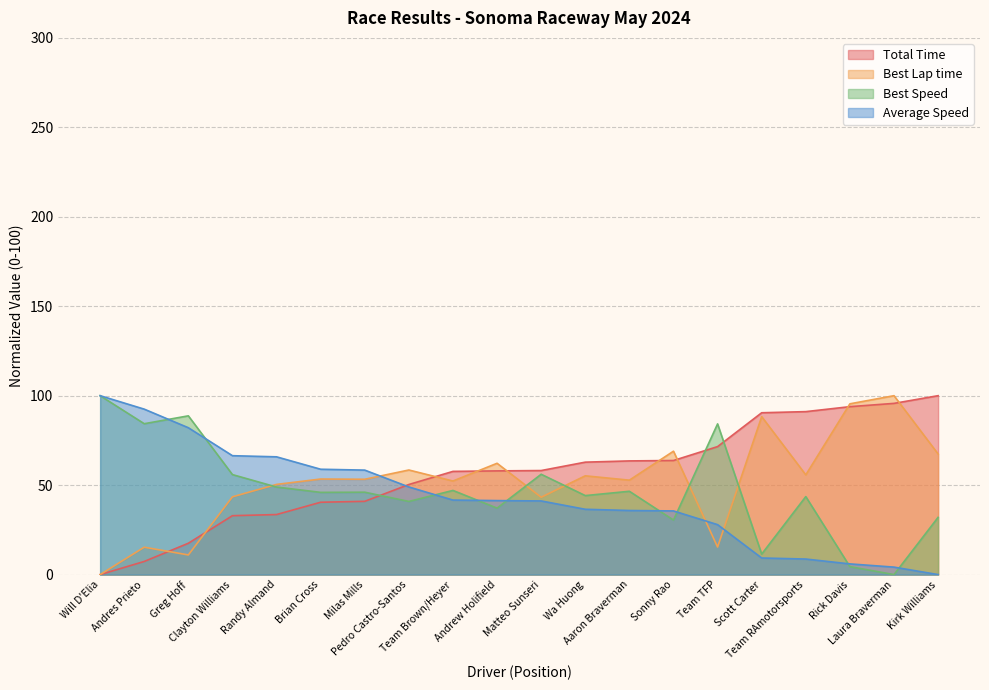

Reading left to right, extract all data points from this chart.

Total Time: 0.0	7.3	17.5	32.9	33.6	40.4	40.9	50.4	57.7	58.0	58.2	62.8	63.5	63.8	71.5	90.5	91.1	93.9	95.7	100.0
Best Lap time: 0.0	15.3	11.0	43.5	50.4	53.4	53.3	58.5	52.3	62.2	43.2	55.2	52.8	69.0	15.4	88.3	55.7	95.5	100.0	67.4
Best Speed: 100.0	84.3	88.7	55.9	48.9	46.0	46.0	40.9	47.0	37.2	56.1	44.2	46.6	30.5	84.2	11.5	43.6	4.4	0.0	32.0
Average Speed: 100.0	92.5	82.1	66.5	65.8	58.9	58.4	49.0	41.7	41.4	41.2	36.5	35.8	35.6	27.9	9.3	8.7	6.0	4.2	0.0